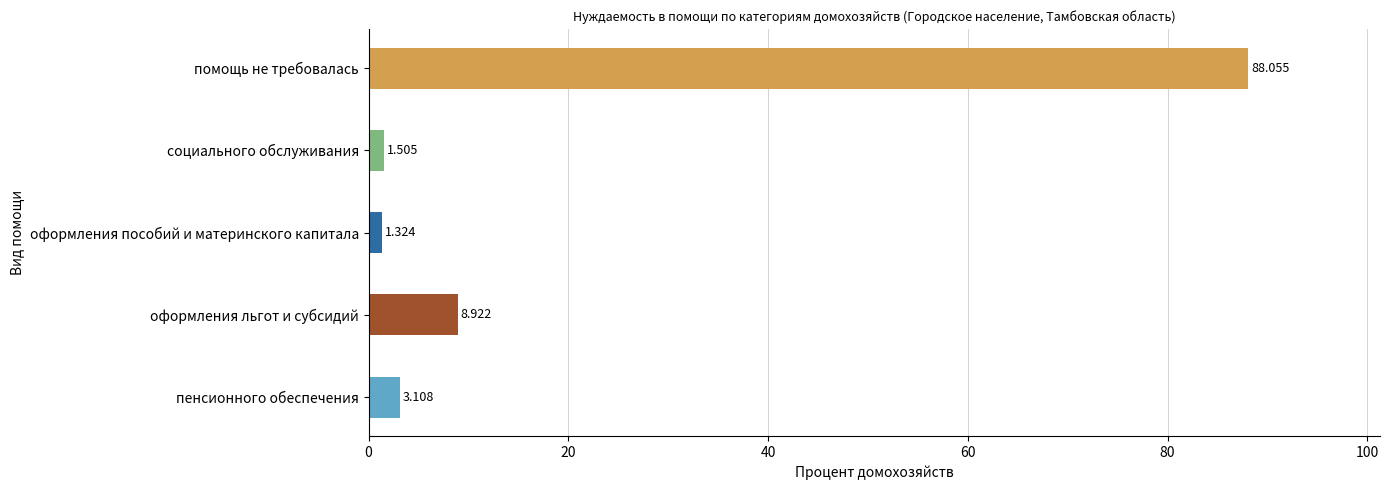

How many bars are there in total?

5